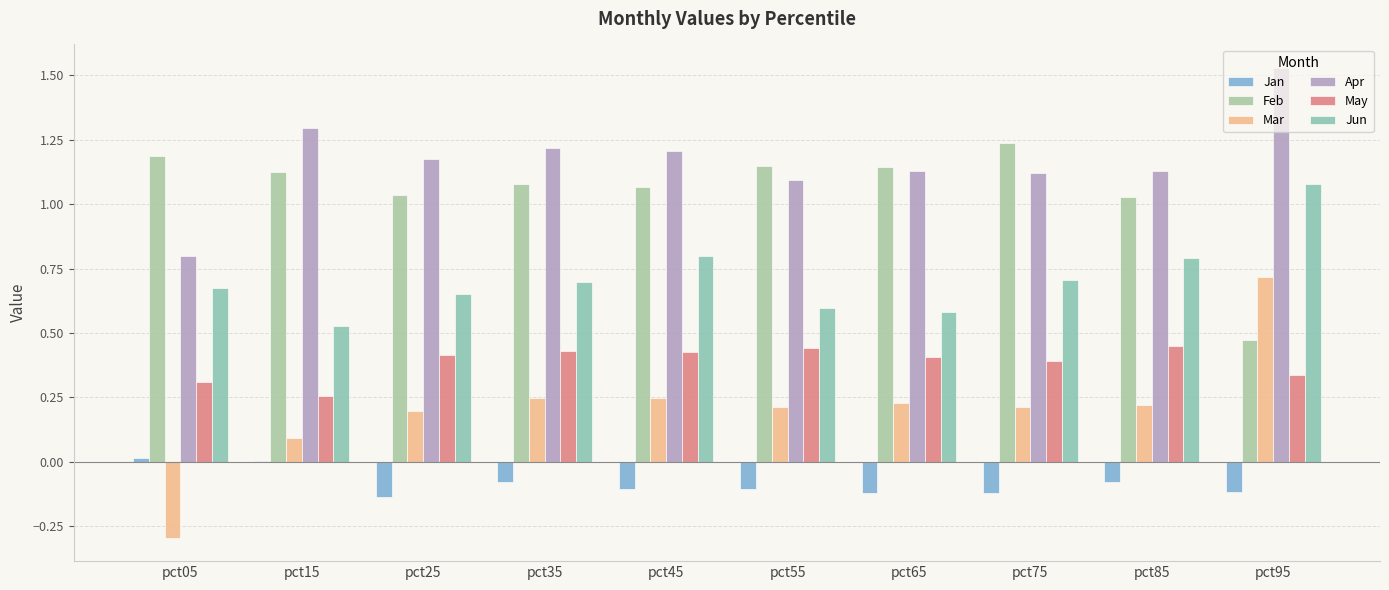

Reading left to right, extract all data points from this chart.

Jan: 0.0	0.0	-0.1	-0.1	-0.1	-0.1	-0.1	-0.1	-0.1	-0.1
Feb: 1.2	1.1	1.0	1.1	1.1	1.1	1.1	1.2	1.0	0.5
Mar: -0.3	0.1	0.2	0.2	0.2	0.2	0.2	0.2	0.2	0.7
Apr: 0.8	1.3	1.2	1.2	1.2	1.1	1.1	1.1	1.1	1.5
May: 0.3	0.3	0.4	0.4	0.4	0.4	0.4	0.4	0.4	0.3
Jun: 0.7	0.5	0.7	0.7	0.8	0.6	0.6	0.7	0.8	1.1